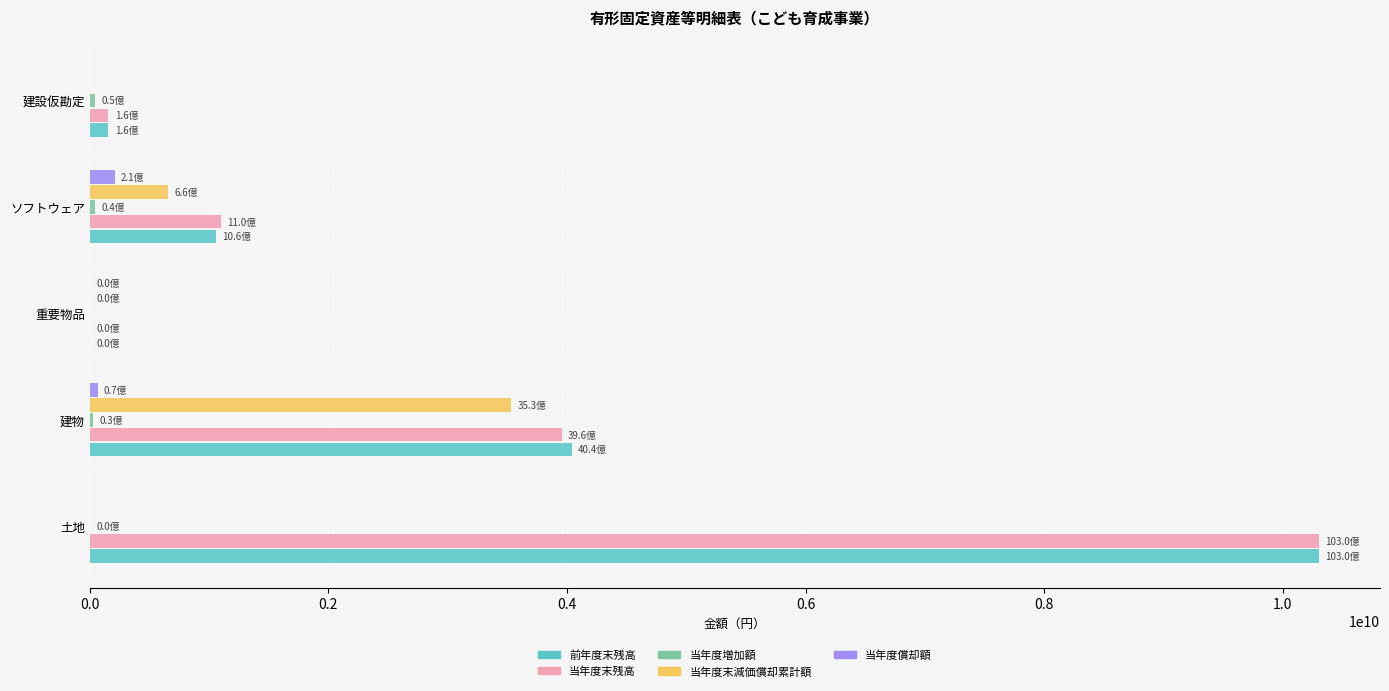

The value of 当年度末残高 at 建物 is 3955461400. True or false?

True